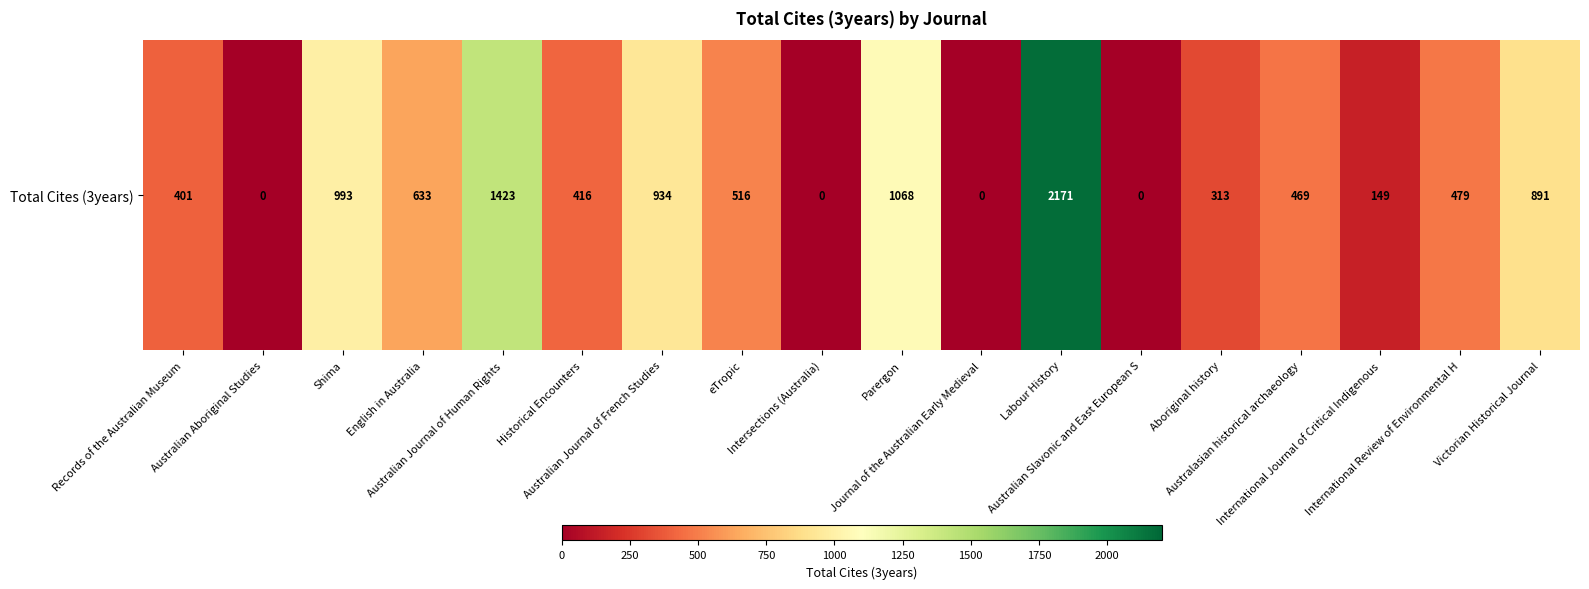

What is the difference between the maximum and minimum values?

2171